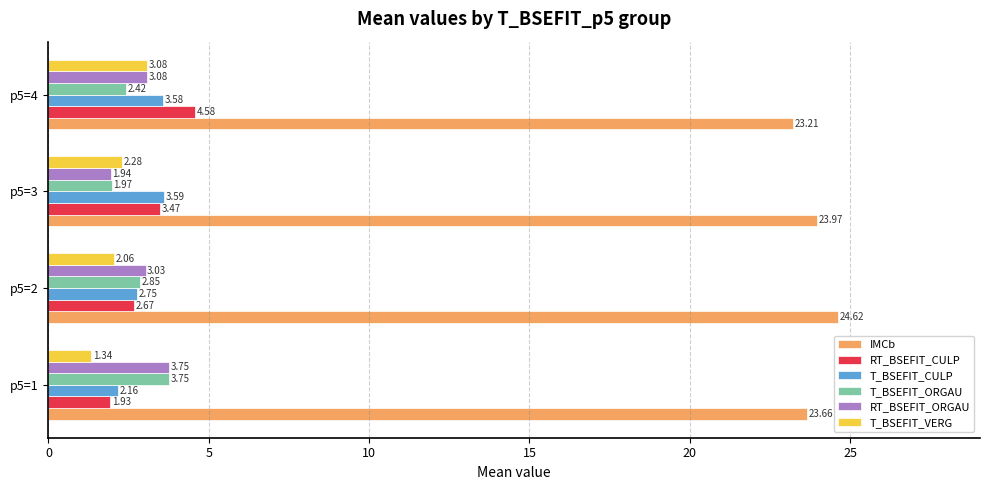

What is the sum of all T_BSEFIT_CULP values?

12.1